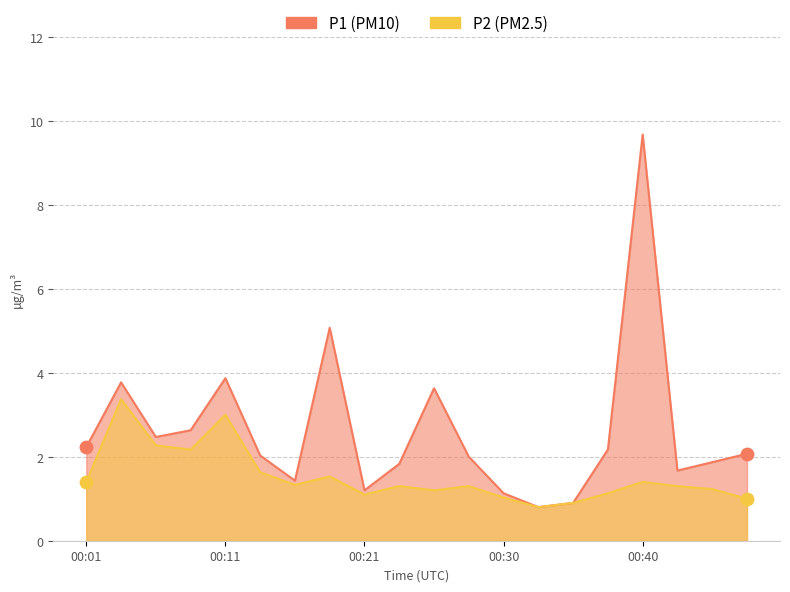

Which series has the widest spread of Y values?

P1